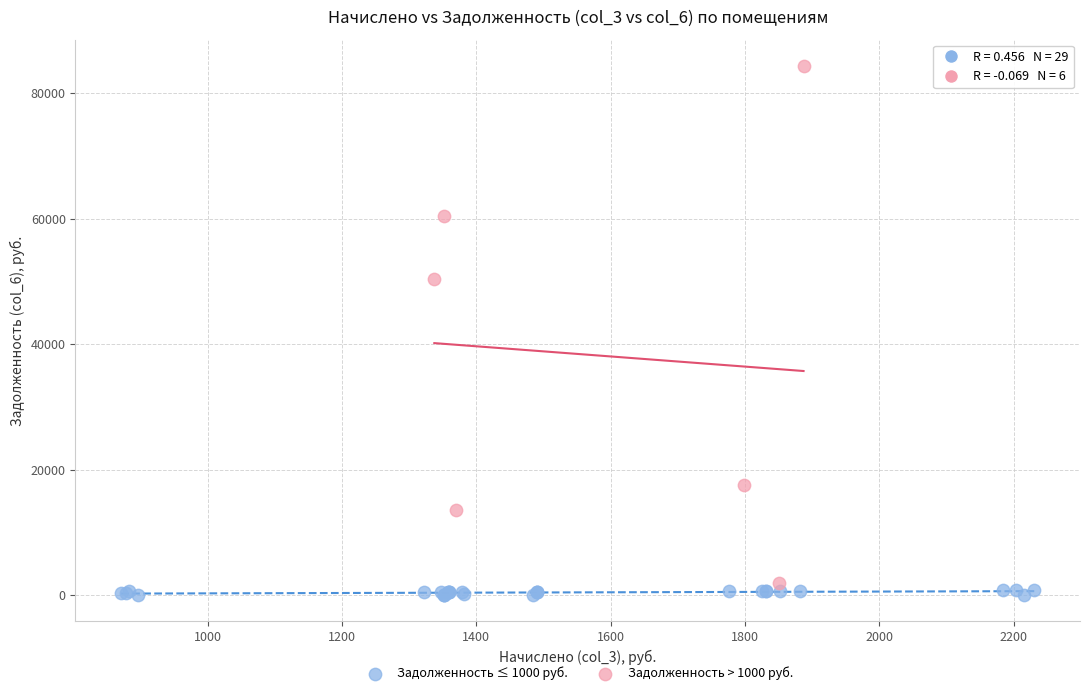

Which series has the largest Y range (max minus min)?

Задолженность > 1000 руб.